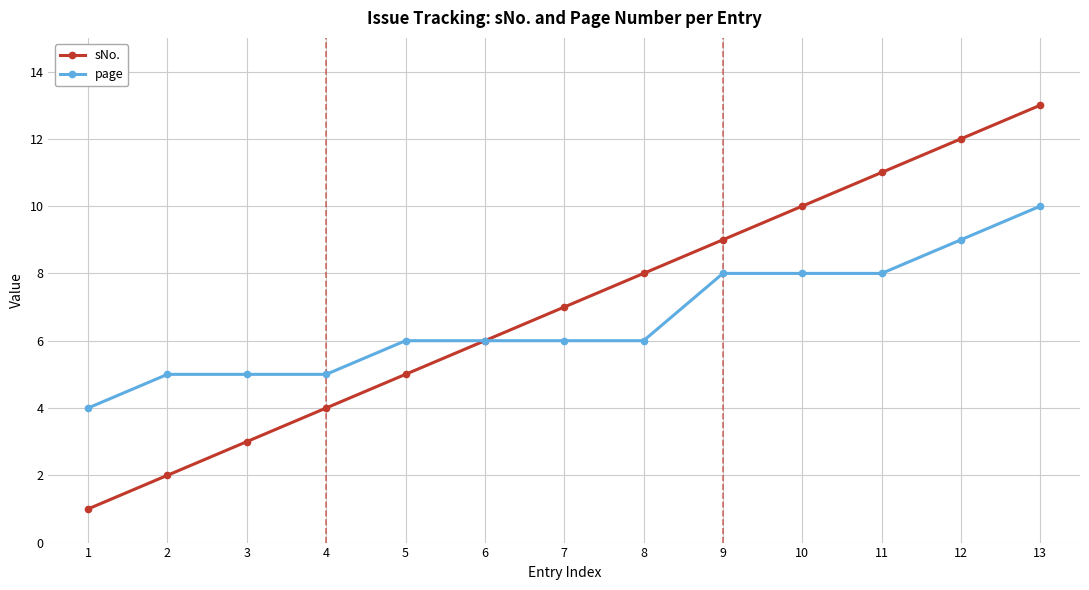

Reading left to right, transcribe all the data shown in this chart.

sNo.: 1	2	3	4	5	6	7	8	9	10	11	12	13
page: 4	5	5	5	6	6	6	6	8	8	8	9	10